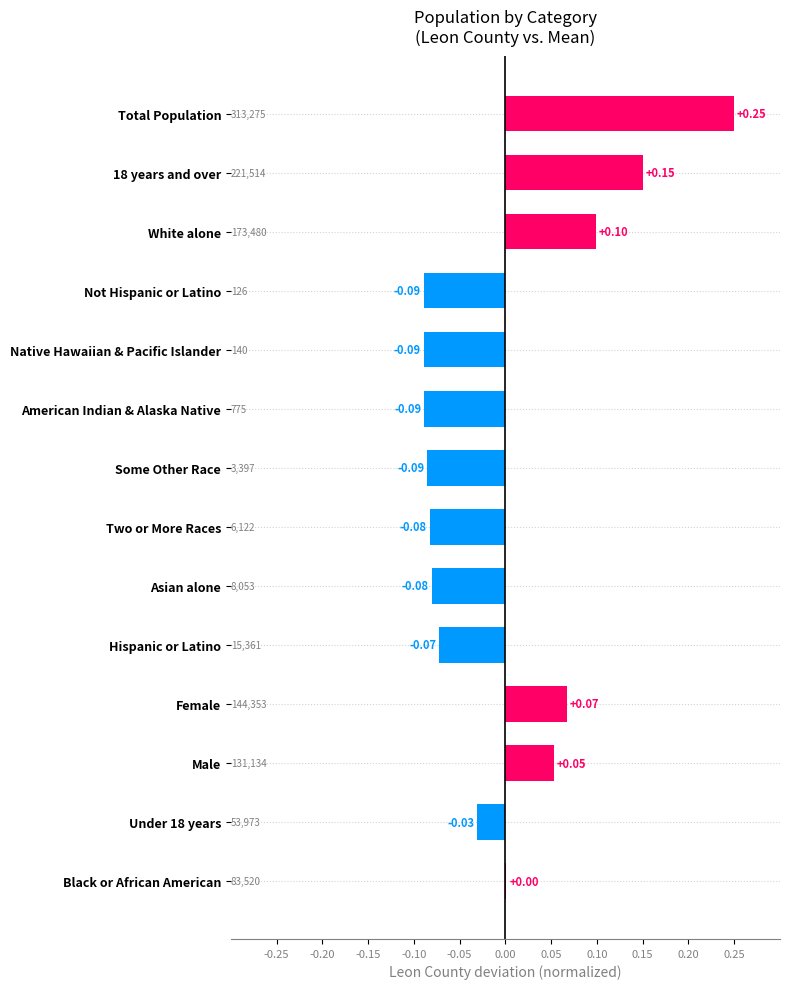

How many values exceed 0?

6